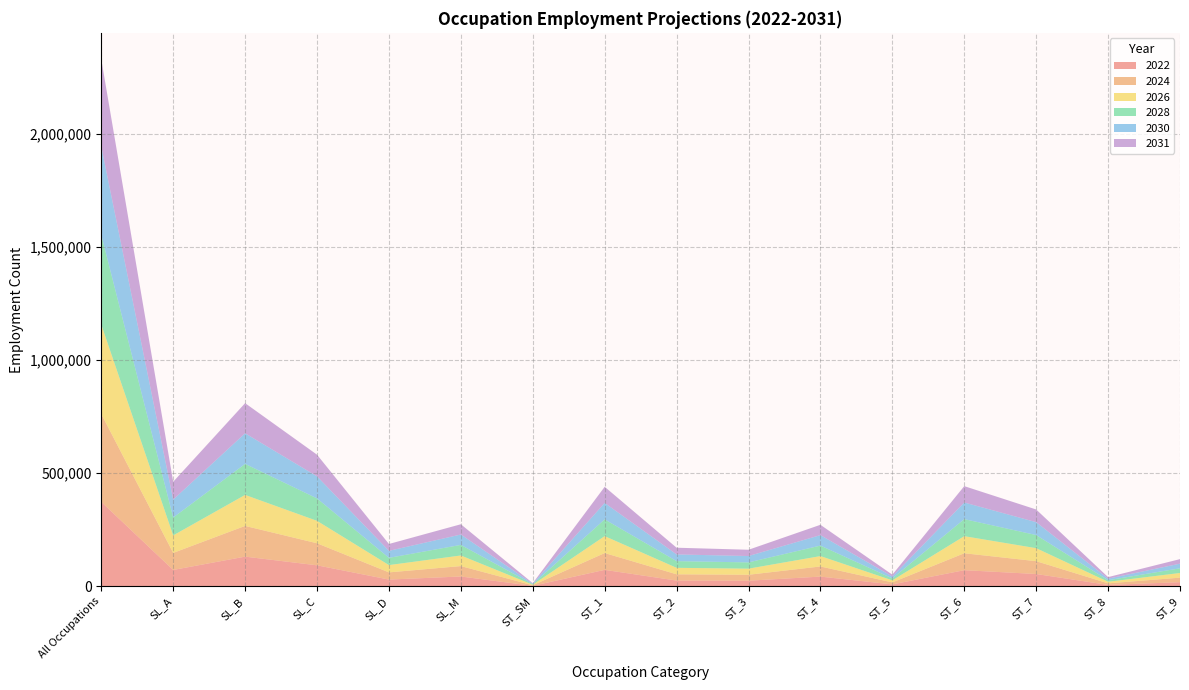

Reading left to right, what are all the values shown in this chart?

2022: All Occupations=373400	SL_A=72600	SL_B=131500	SL_C=93100	SL_D=30100	SL_M=43700	ST_SM=2400	ST_1=73000	ST_2=25700	ST_3=25100	ST_4=43200	ST_5=8800	ST_6=71600	ST_7=54700	ST_8=6500	ST_9=18600
2024: All Occupations=388600	SL_A=75300	SL_B=135700	SL_C=97400	SL_D=31700	SL_M=46000	ST_SM=2500	ST_1=74300	ST_2=27700	ST_3=26200	ST_4=44800	ST_5=8800	ST_6=74800	ST_7=56700	ST_8=6900	ST_9=19900
2026: All Occupations=395300	SL_A=77400	SL_B=137100	SL_C=99200	SL_D=32300	SL_M=46900	ST_SM=2400	ST_1=74800	ST_2=28600	ST_3=27000	ST_4=45900	ST_5=9000	ST_6=75500	ST_7=57500	ST_8=6900	ST_9=20700
2028: All Occupations=396500	SL_A=79000	SL_B=137200	SL_C=99200	SL_D=32000	SL_M=46800	ST_SM=2300	ST_1=74100	ST_2=29600	ST_3=27700	ST_4=46400	ST_5=8600	ST_6=75400	ST_7=58000	ST_8=6900	ST_9=20700
2030: All Occupations=390800	SL_A=79200	SL_B=135200	SL_C=97400	SL_D=30900	SL_M=45900	ST_SM=2300	ST_1=72600	ST_2=29600	ST_3=28100	ST_4=46200	ST_5=8400	ST_6=73500	ST_7=56900	ST_8=6900	ST_9=20500
2031: All Occupations=385700	SL_A=78900	SL_B=133200	SL_C=95800	SL_D=30400	SL_M=45300	ST_SM=2200	ST_1=71400	ST_2=29700	ST_3=27800	ST_4=45700	ST_5=8200	ST_6=72300	ST_7=56100	ST_8=6800	ST_9=20100